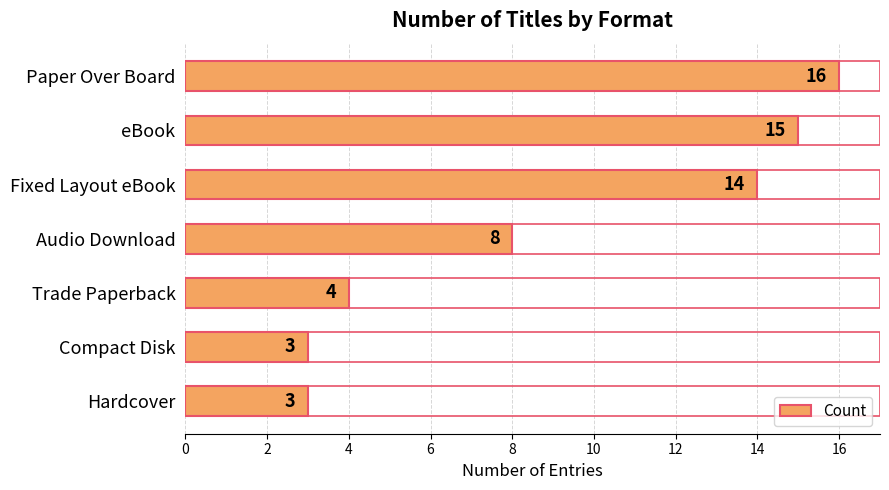

What is the value of the 5th bar from the top?

4